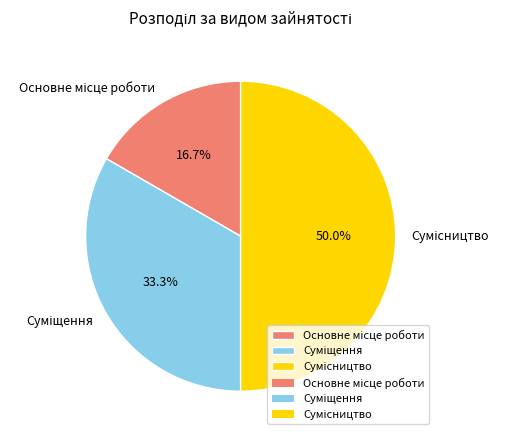

Which category has the smallest portion of the pie?

Основне місце роботи